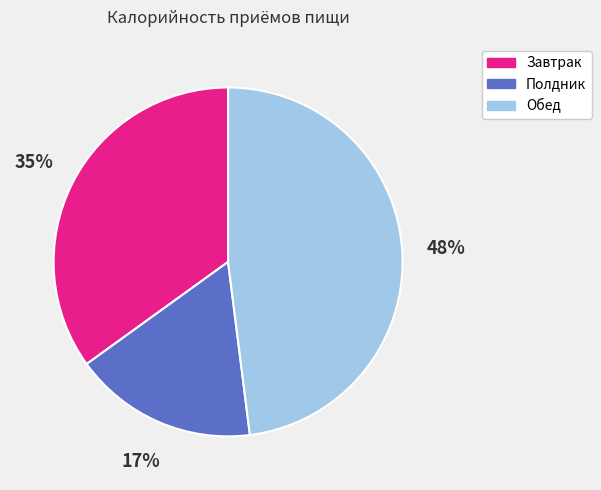

How many segments does this pie chart have?

3